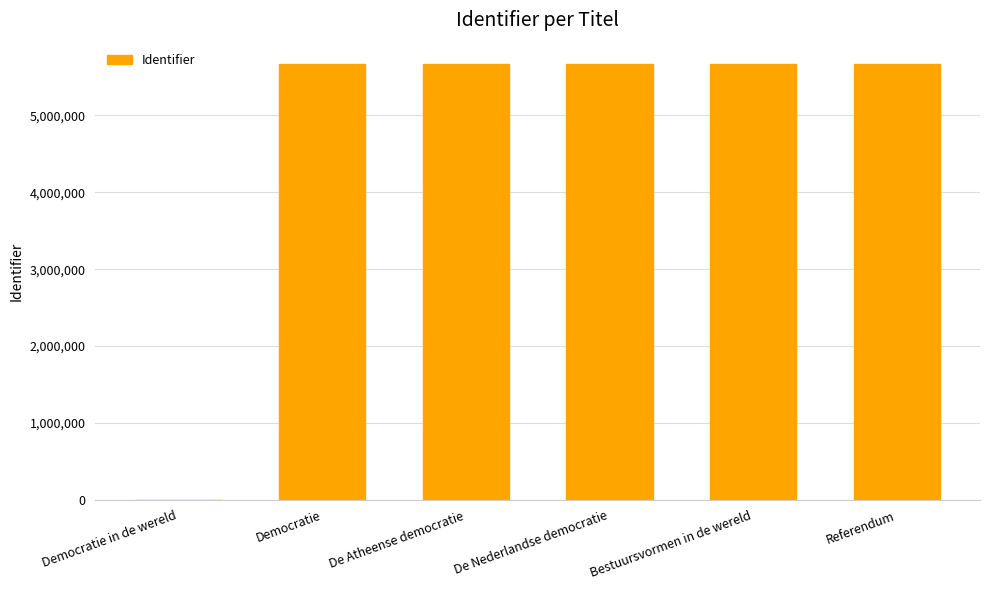

How many positive values are there?

5